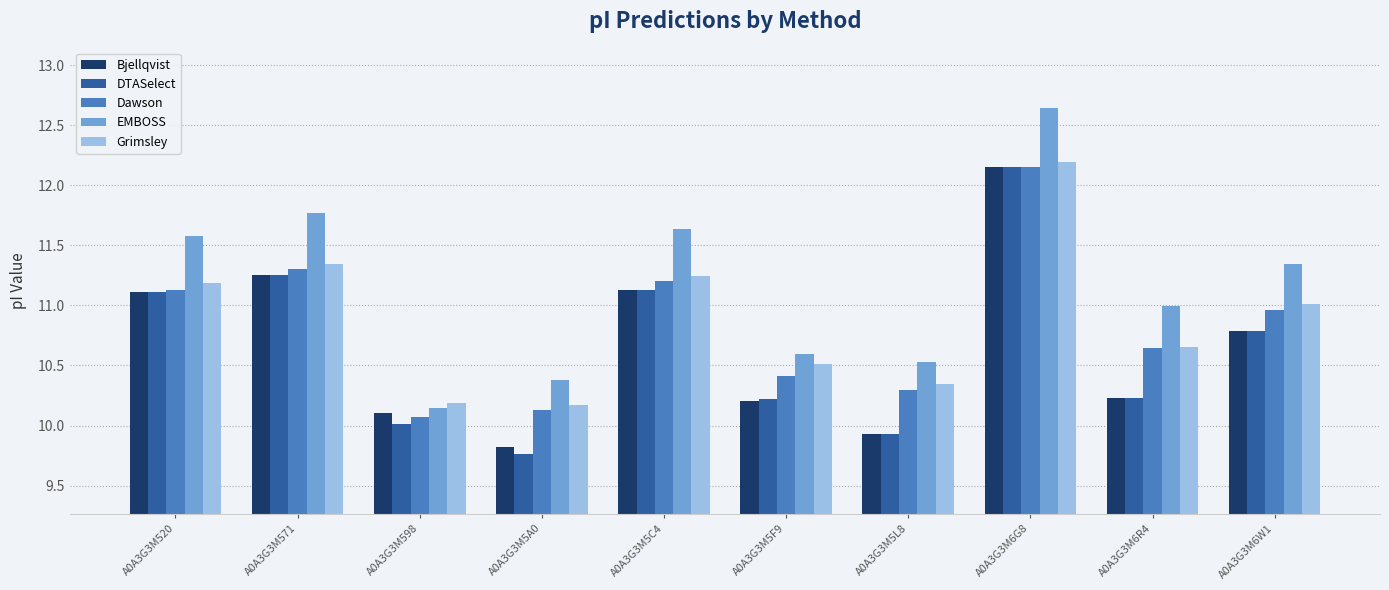

How many distinct data groups are displayed?

5